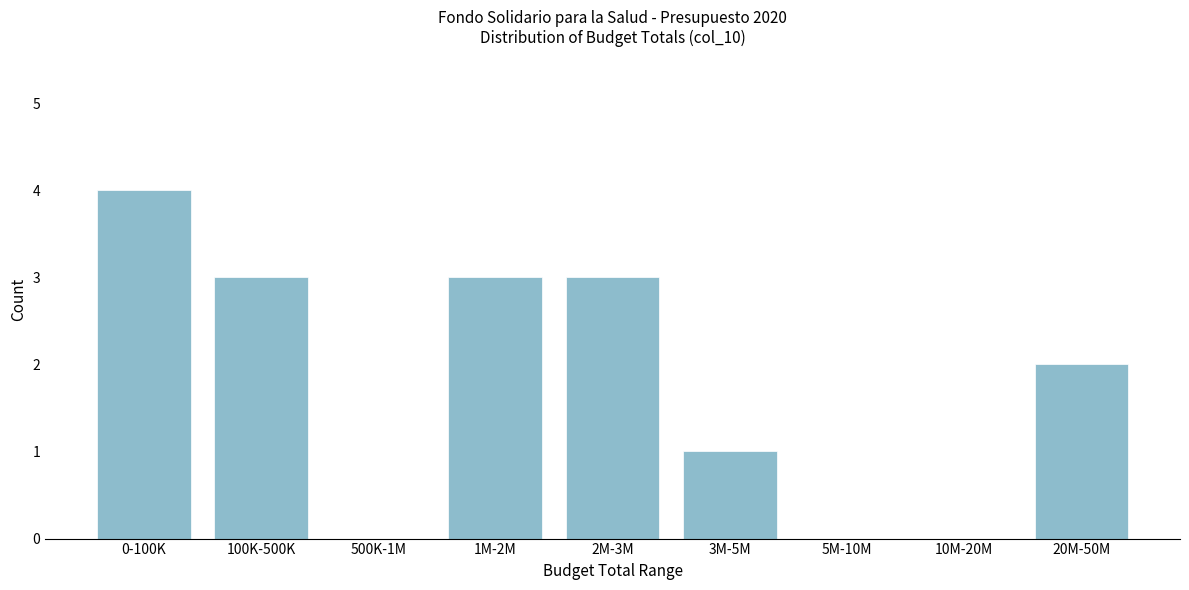

Reading right to left, transcribe all the data shown in this chart.

20M-50M=2	10M-20M=0	5M-10M=0	3M-5M=1	2M-3M=3	1M-2M=3	500K-1M=0	100K-500K=3	0-100K=4